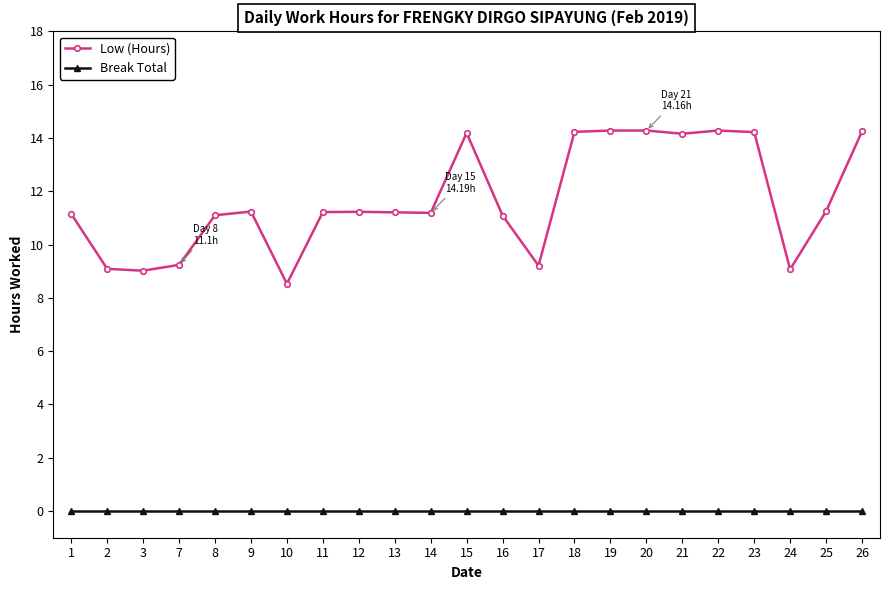

True or false: Low (Hours) has more than 2 interior local peaks.

True